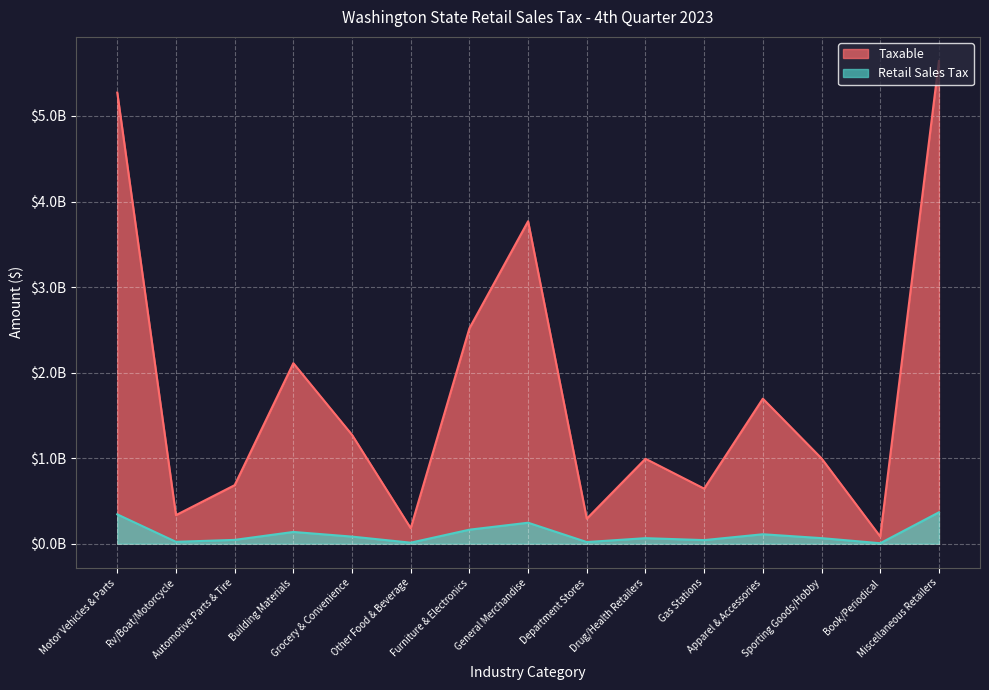

True or false: Taxable has a value of 333611237 at Rv/Boat/Motorcycle.

True